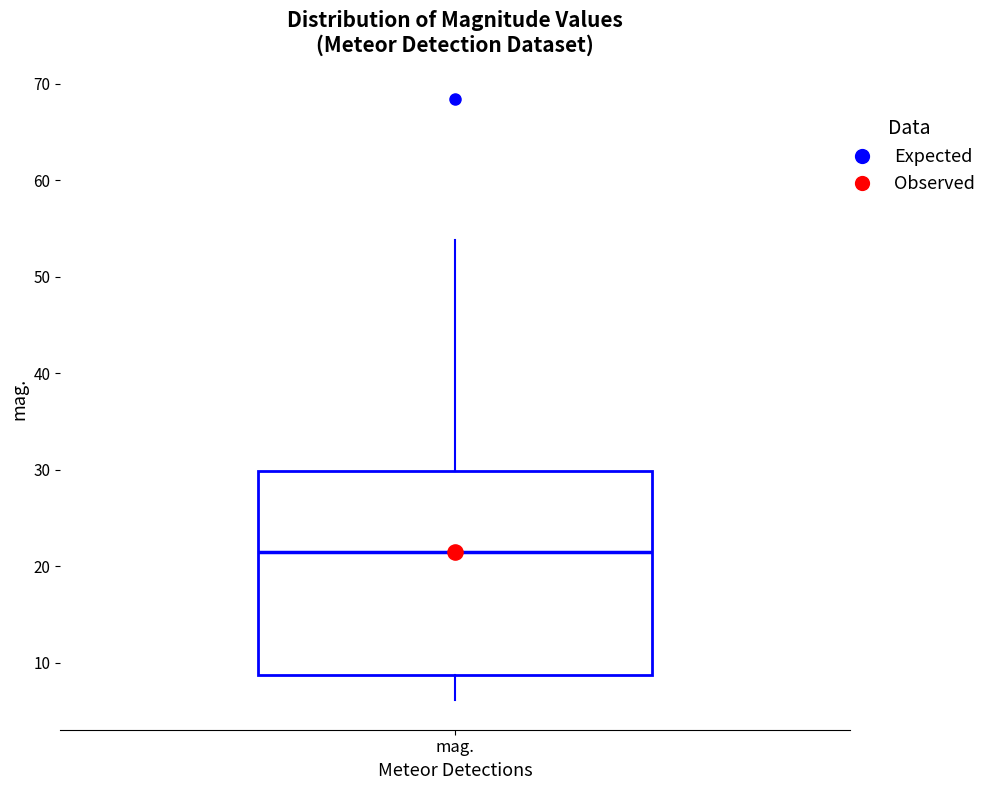

Read this box plot against the y-axis: the position of the median line, the range covered by the box, and the ends of both whiskers. The values are not printed on the chart, so give them approximately, as read against the axis.

median 21, box 9 to 30, whiskers 6 to 54